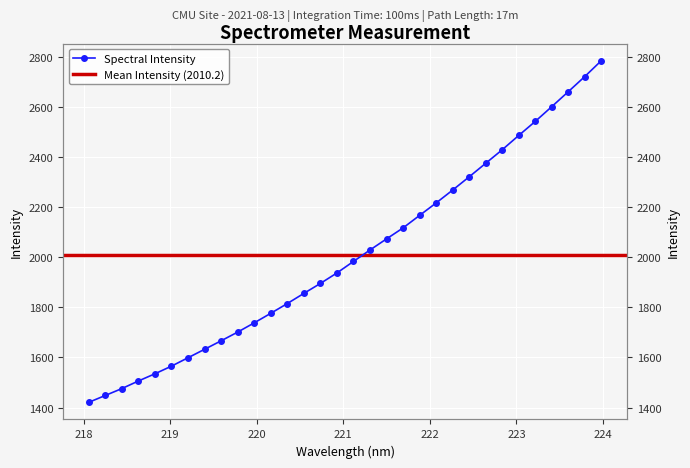

What is the difference between the maximum and minimum values?

1363.0